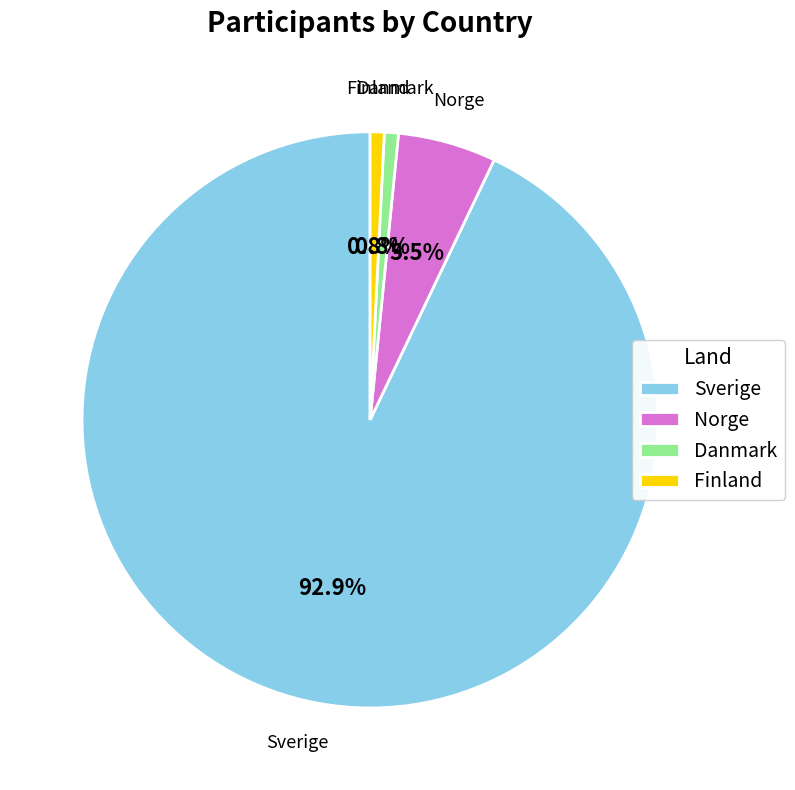

To the nearest percent, what is the difference between the Norge and Sverige slice percentages?

87%